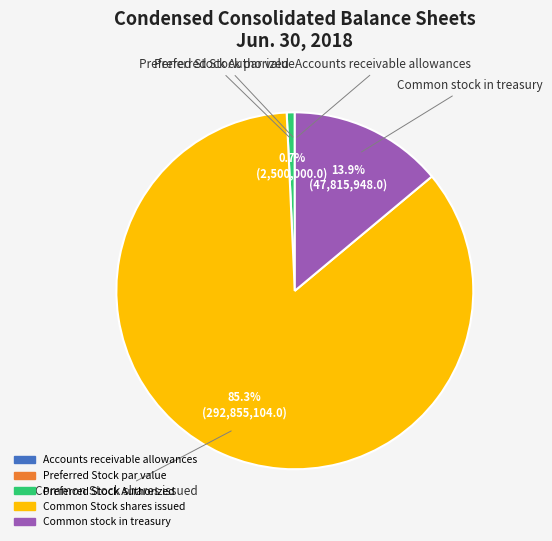

Which category has the biggest portion of the pie?

Common Stock shares issued